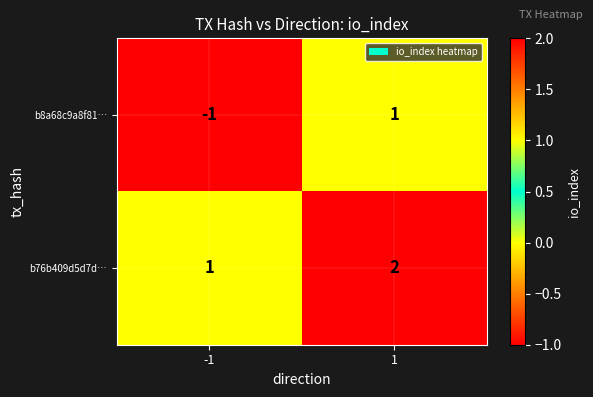

What is the difference between the highest and lowest values at 1?

1